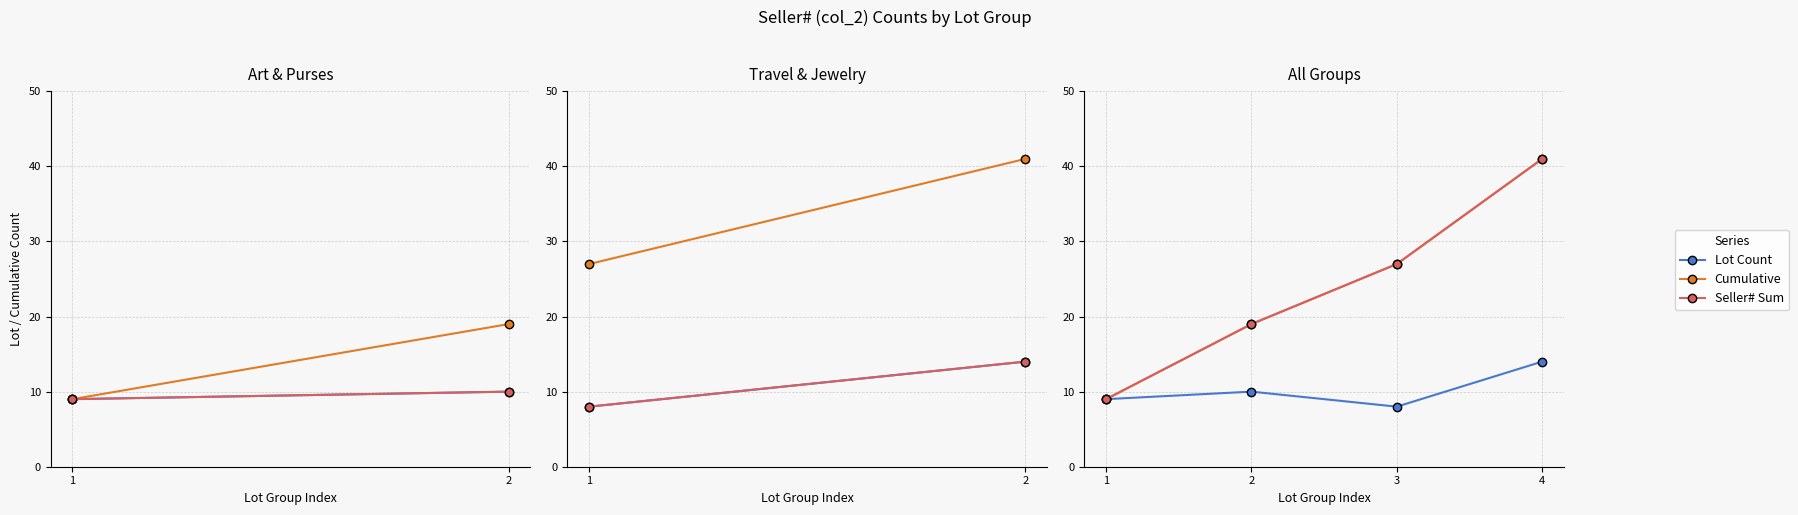

What is the smallest value displayed?

8